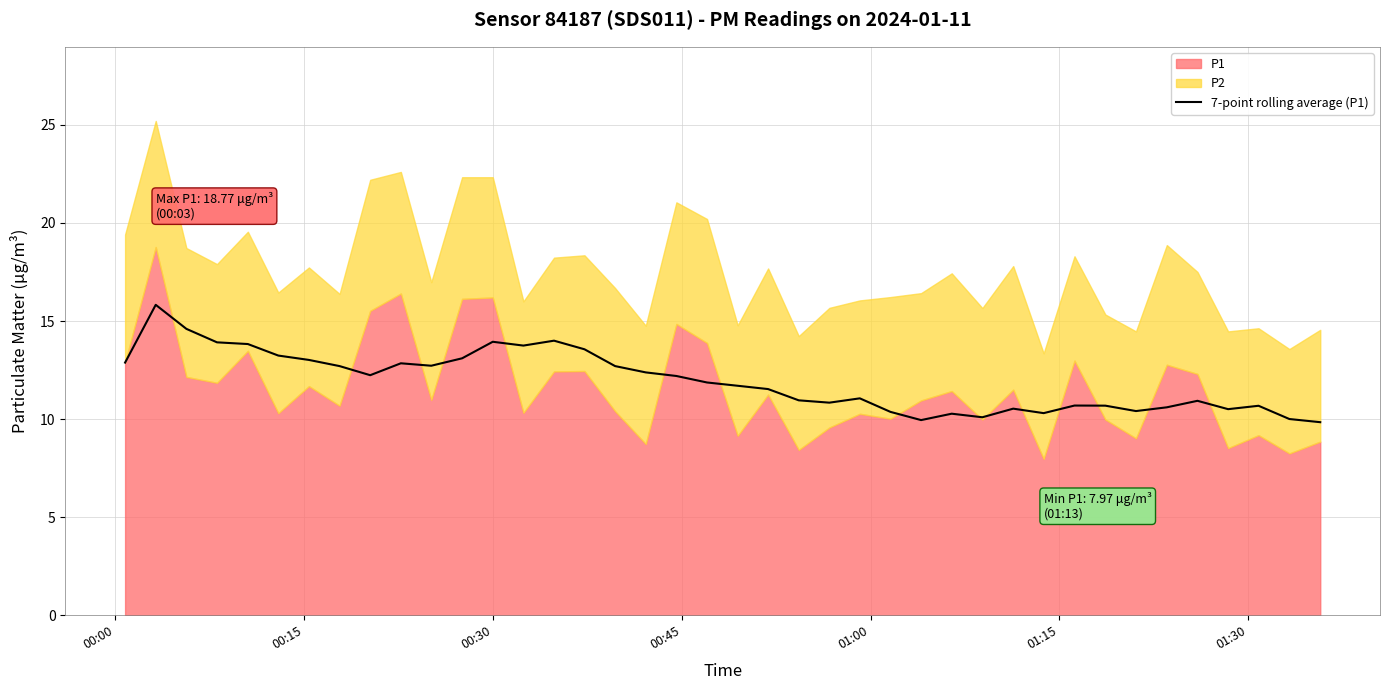

What is the maximum value for 7-point rolling average (P1)?

15.8